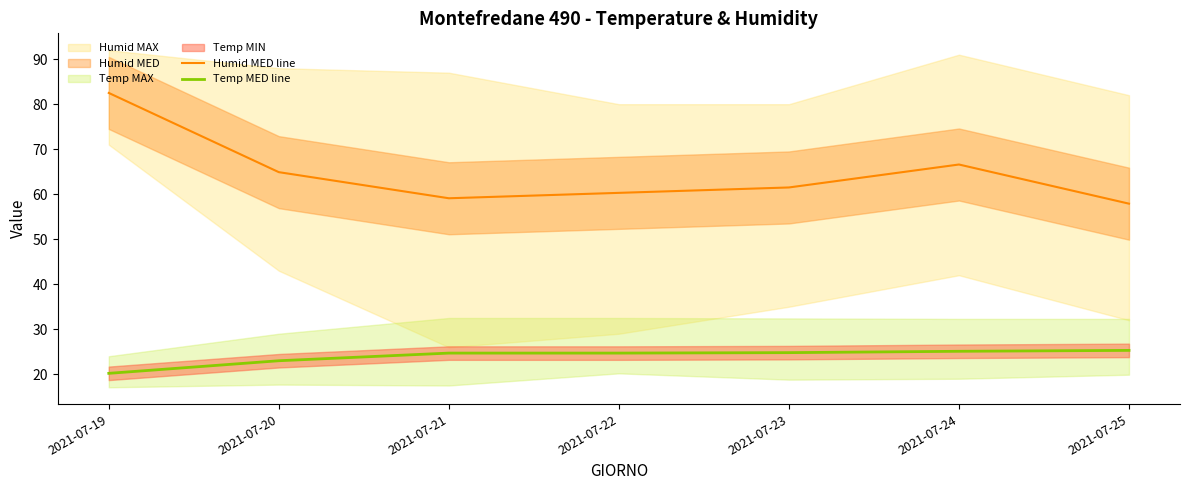

True or false: Humid MED line has more than 1 points higher than both neighbors.

False